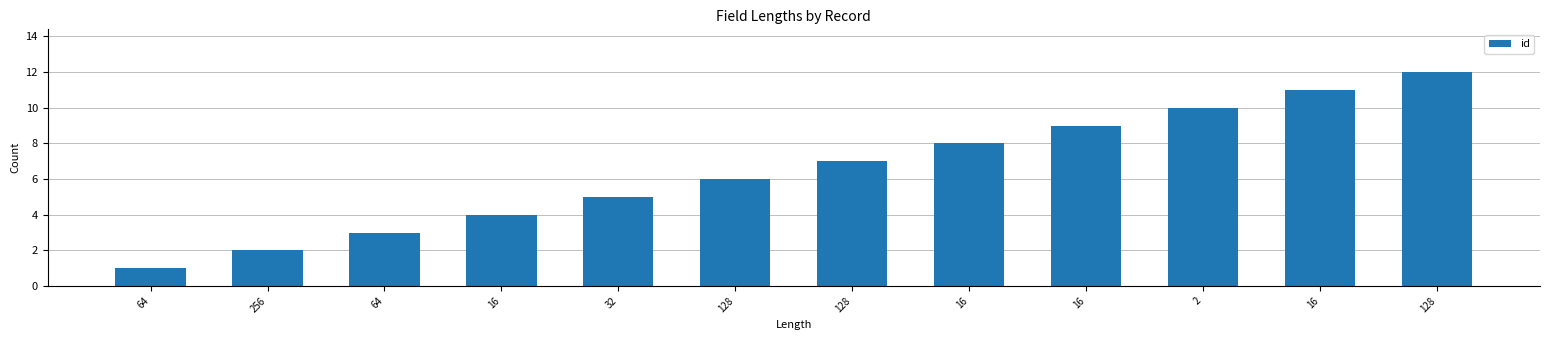

The chart shows a value of 5 at 128. True or false?

False